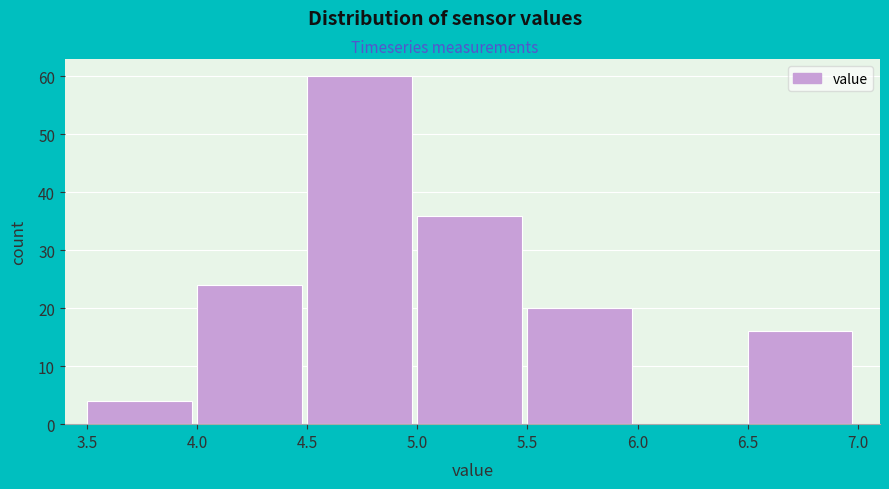

Reading left to right, list all the values displayed in this chart.

3.5=4	4.0=24	4.5=60	5.0=36	5.5=20	6.0=0	6.5=16